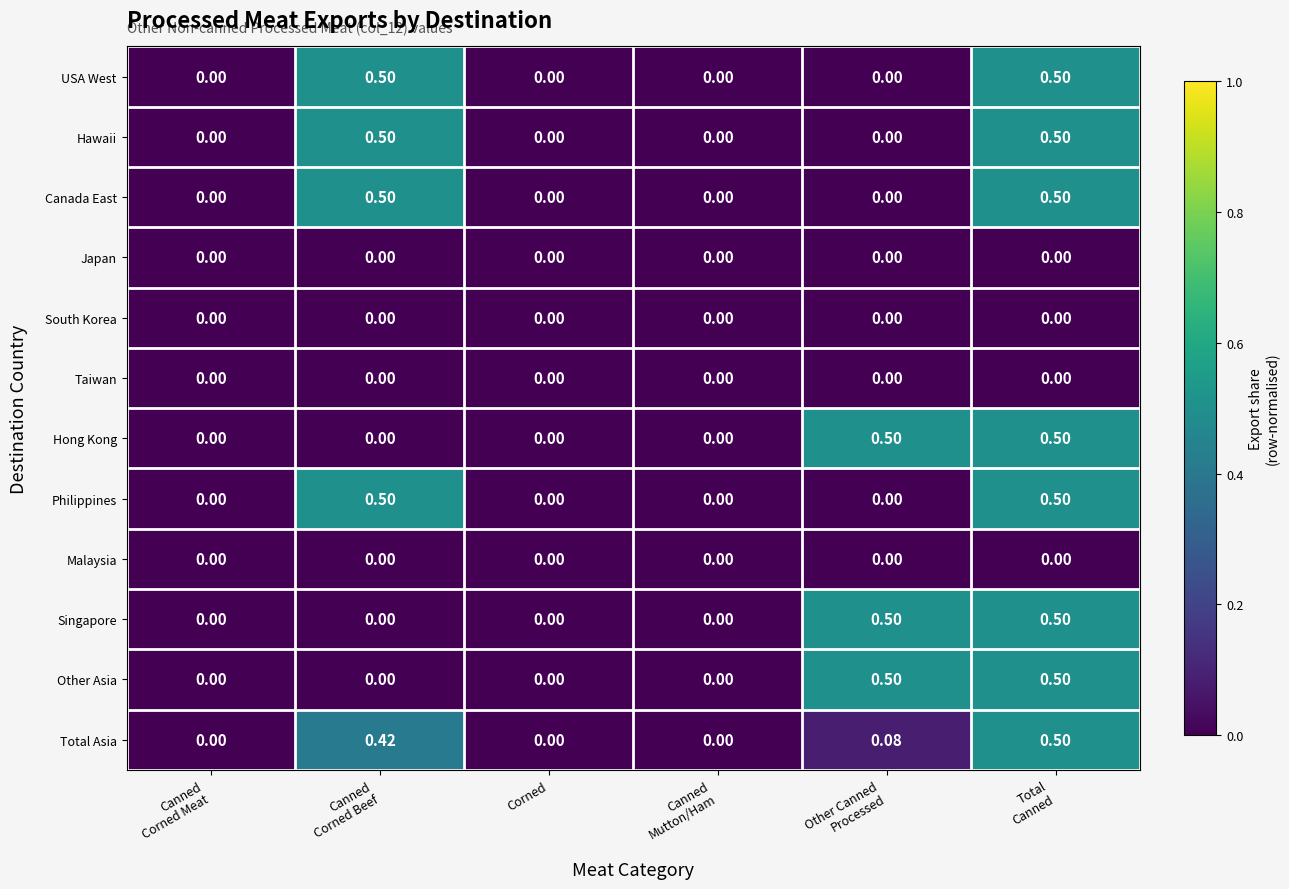

Reading right to left, extract all data points from this chart.

USA West: Total
Canned=0.5	Other Canned
Processed=0.0	Canned
Mutton/Ham=0.0	Corned=0.0	Canned
Corned Beef=0.5	Canned
Corned Meat=0.0
Hawaii: Total
Canned=0.5	Other Canned
Processed=0.0	Canned
Mutton/Ham=0.0	Corned=0.0	Canned
Corned Beef=0.5	Canned
Corned Meat=0.0
Canada East: Total
Canned=0.5	Other Canned
Processed=0.0	Canned
Mutton/Ham=0.0	Corned=0.0	Canned
Corned Beef=0.5	Canned
Corned Meat=0.0
Japan: Total
Canned=0.0	Other Canned
Processed=0.0	Canned
Mutton/Ham=0.0	Corned=0.0	Canned
Corned Beef=0.0	Canned
Corned Meat=0.0
South Korea: Total
Canned=0.0	Other Canned
Processed=0.0	Canned
Mutton/Ham=0.0	Corned=0.0	Canned
Corned Beef=0.0	Canned
Corned Meat=0.0
Taiwan: Total
Canned=0.0	Other Canned
Processed=0.0	Canned
Mutton/Ham=0.0	Corned=0.0	Canned
Corned Beef=0.0	Canned
Corned Meat=0.0
Hong Kong: Total
Canned=0.5	Other Canned
Processed=0.5	Canned
Mutton/Ham=0.0	Corned=0.0	Canned
Corned Beef=0.0	Canned
Corned Meat=0.0
Philippines: Total
Canned=0.5	Other Canned
Processed=0.0	Canned
Mutton/Ham=0.0	Corned=0.0	Canned
Corned Beef=0.5	Canned
Corned Meat=0.0
Malaysia: Total
Canned=0.0	Other Canned
Processed=0.0	Canned
Mutton/Ham=0.0	Corned=0.0	Canned
Corned Beef=0.0	Canned
Corned Meat=0.0
Singapore: Total
Canned=0.5	Other Canned
Processed=0.5	Canned
Mutton/Ham=0.0	Corned=0.0	Canned
Corned Beef=0.0	Canned
Corned Meat=0.0
Other Asia: Total
Canned=0.5	Other Canned
Processed=0.5	Canned
Mutton/Ham=0.0	Corned=0.0	Canned
Corned Beef=0.0	Canned
Corned Meat=0.0
Total Asia: Total
Canned=0.5	Other Canned
Processed=0.1	Canned
Mutton/Ham=0.0	Corned=0.0	Canned
Corned Beef=0.4	Canned
Corned Meat=0.0